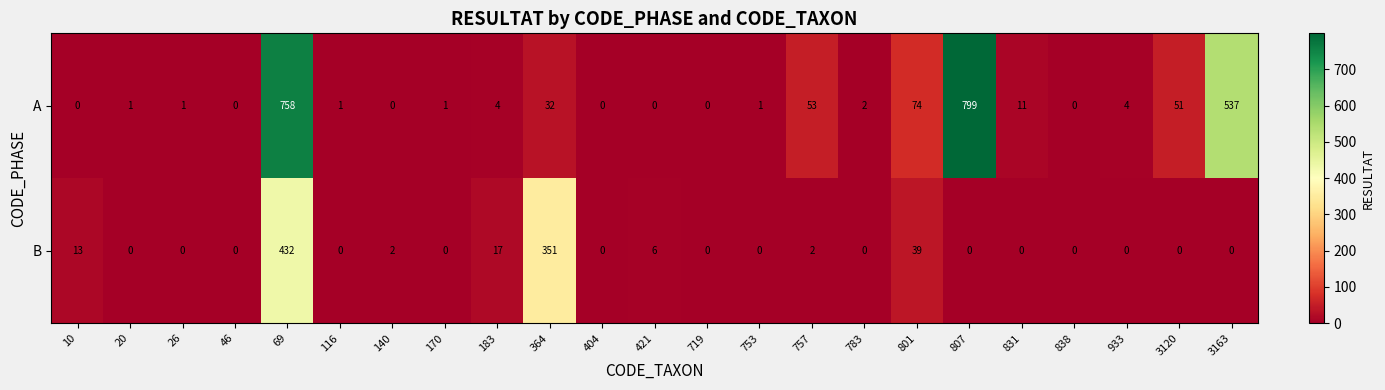

What is the spread (max minus min) of values at 831?

11